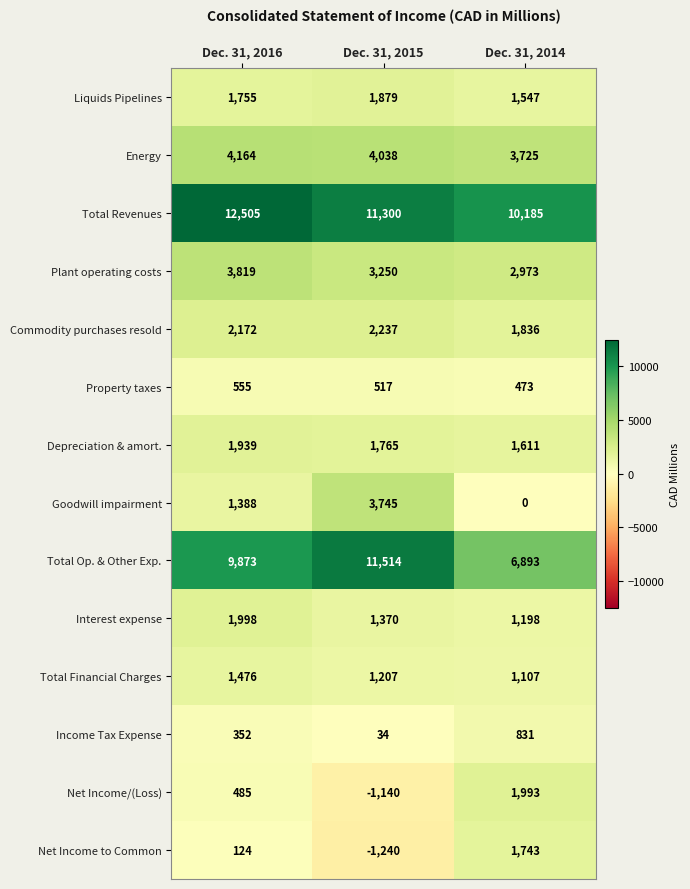

What is the average value of the Liquids Pipelines series?

1727